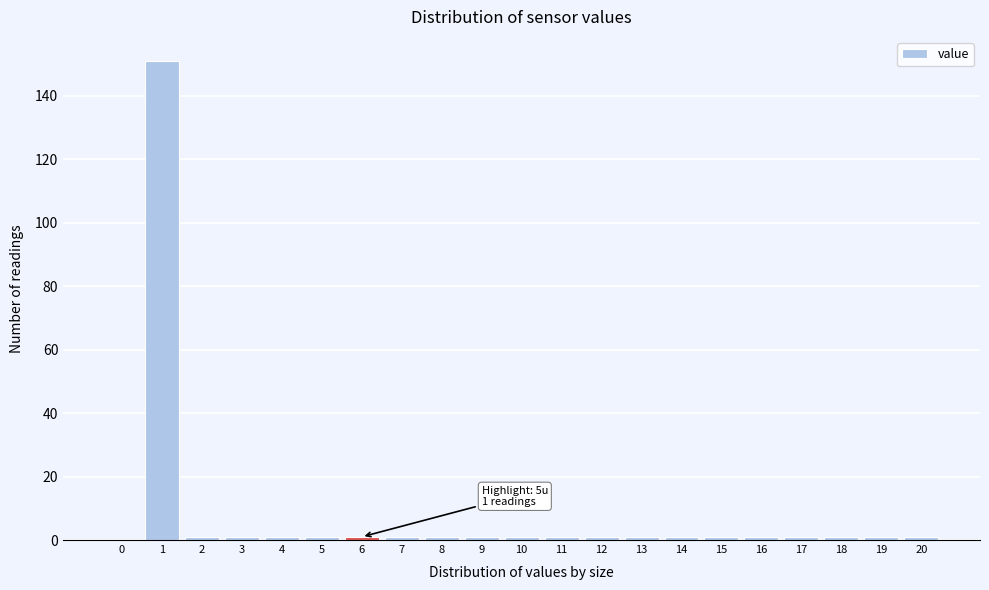

Reading right to left, what are all the values shown in this chart?

20=1	19=1	18=1	17=1	16=1	15=1	14=1	13=1	12=1	11=1	10=1	9=1	8=1	7=1	6=1	5=1	4=1	3=1	2=1	1=151	0=0